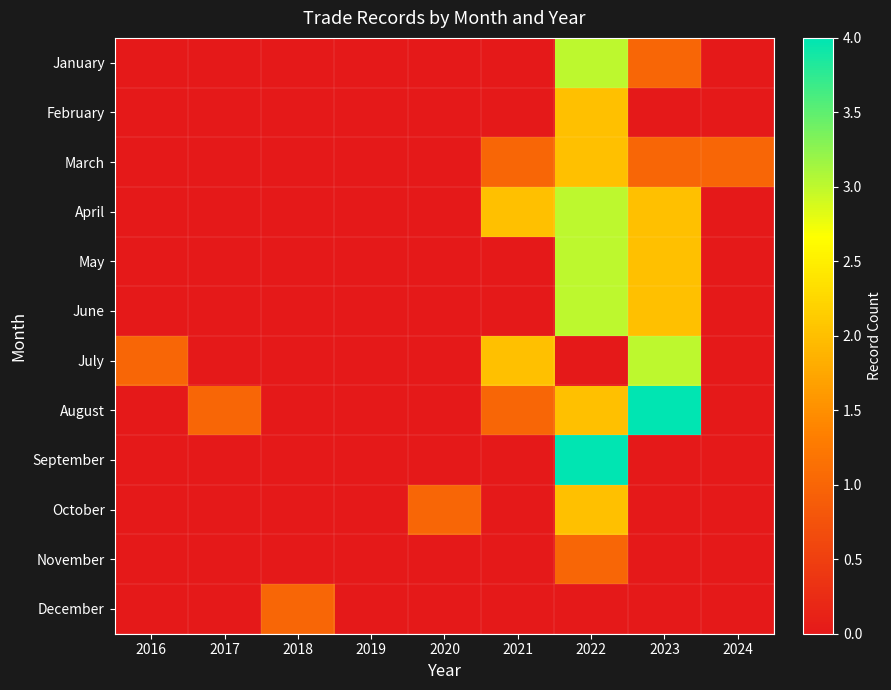

Reading left to right, list all the values displayed in this chart.

January: 2016=0	2017=0	2018=0	2019=0	2020=0	2021=0	2022=3	2023=1	2024=0
February: 2016=0	2017=0	2018=0	2019=0	2020=0	2021=0	2022=2	2023=0	2024=0
March: 2016=0	2017=0	2018=0	2019=0	2020=0	2021=1	2022=2	2023=1	2024=1
April: 2016=0	2017=0	2018=0	2019=0	2020=0	2021=2	2022=3	2023=2	2024=0
May: 2016=0	2017=0	2018=0	2019=0	2020=0	2021=0	2022=3	2023=2	2024=0
June: 2016=0	2017=0	2018=0	2019=0	2020=0	2021=0	2022=3	2023=2	2024=0
July: 2016=1	2017=0	2018=0	2019=0	2020=0	2021=2	2022=0	2023=3	2024=0
August: 2016=0	2017=1	2018=0	2019=0	2020=0	2021=1	2022=2	2023=4	2024=0
September: 2016=0	2017=0	2018=0	2019=0	2020=0	2021=0	2022=4	2023=0	2024=0
October: 2016=0	2017=0	2018=0	2019=0	2020=1	2021=0	2022=2	2023=0	2024=0
November: 2016=0	2017=0	2018=0	2019=0	2020=0	2021=0	2022=1	2023=0	2024=0
December: 2016=0	2017=0	2018=1	2019=0	2020=0	2021=0	2022=0	2023=0	2024=0